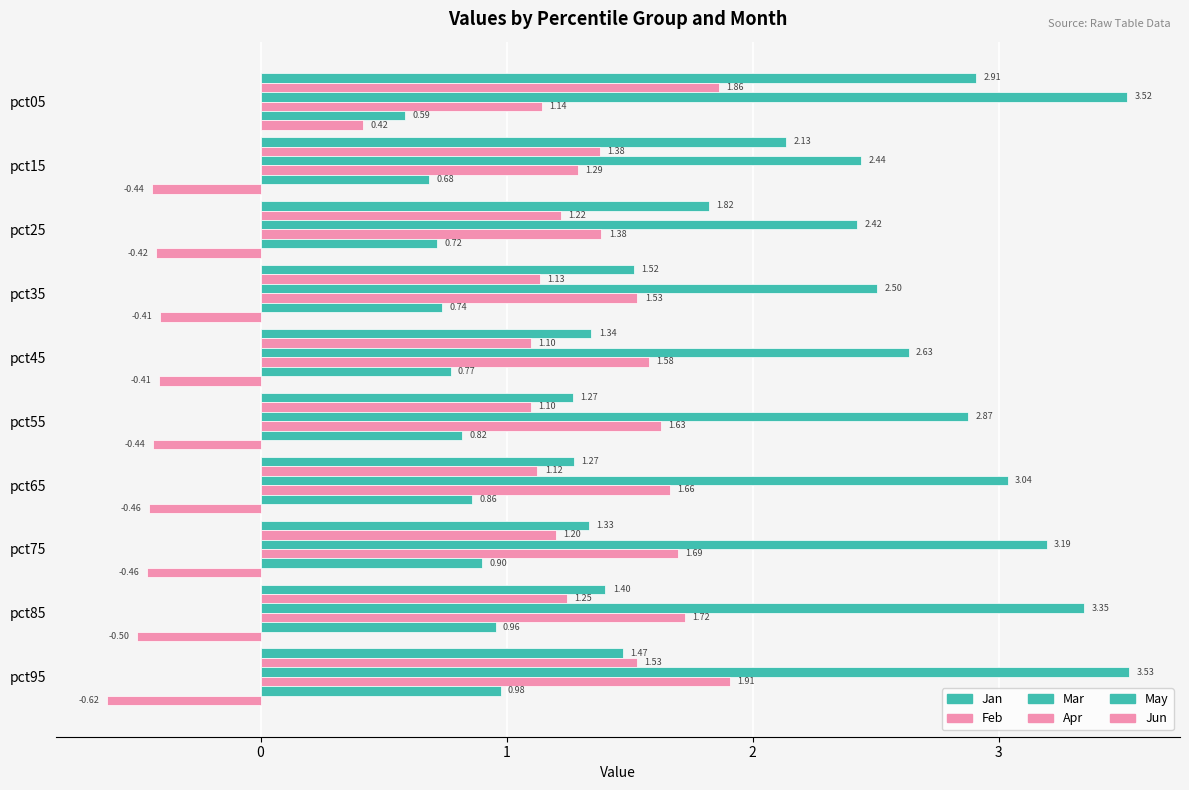

How many distinct data groups are displayed?

6